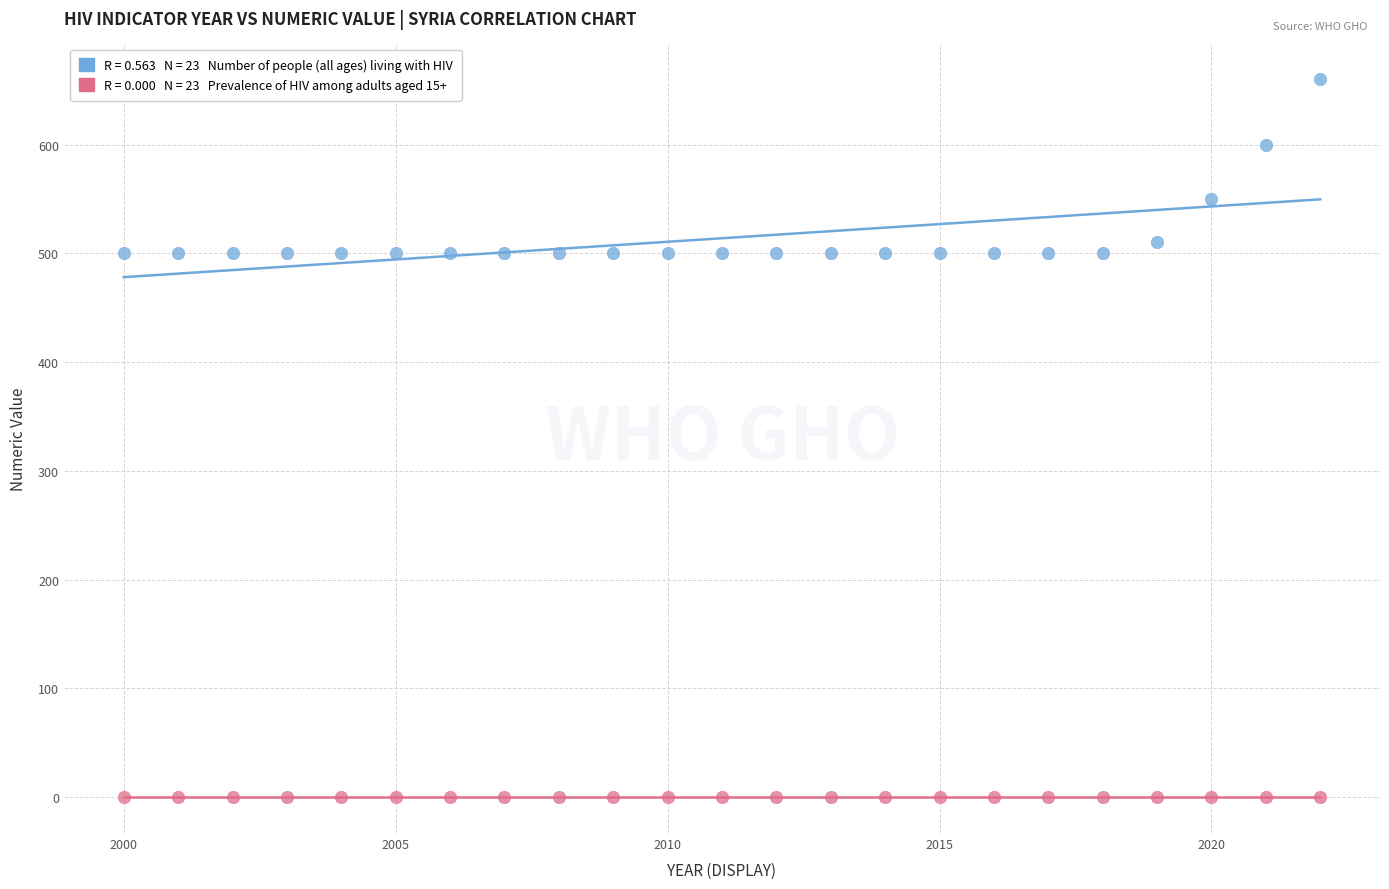

Count the number of points in this scatter plot.

46